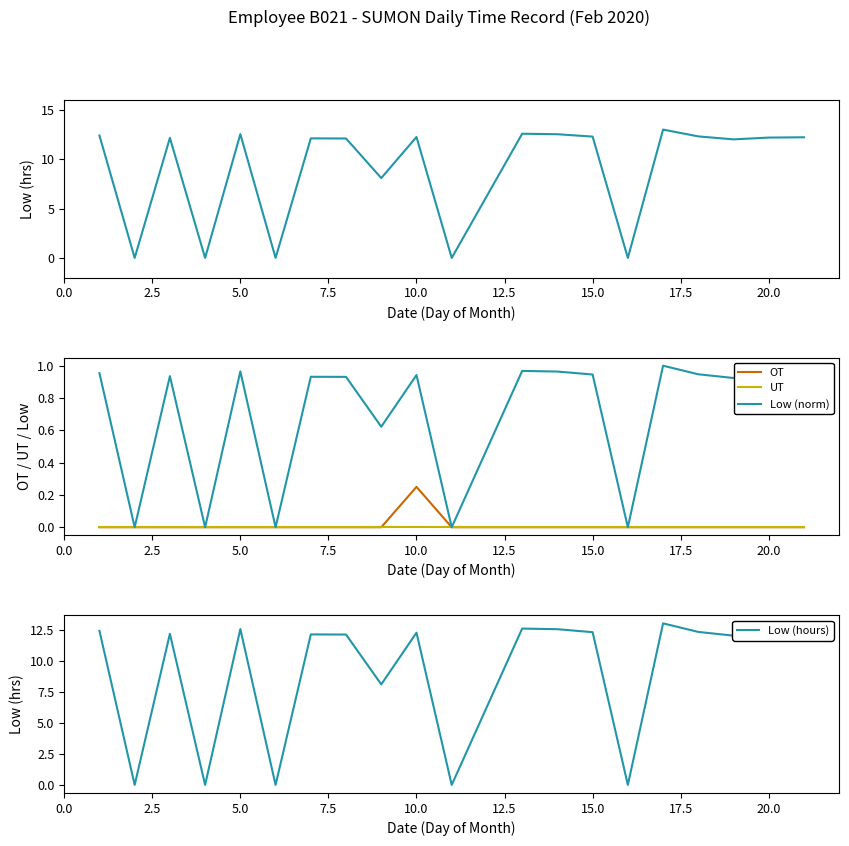

At which label does OT reach its peak?

10.0